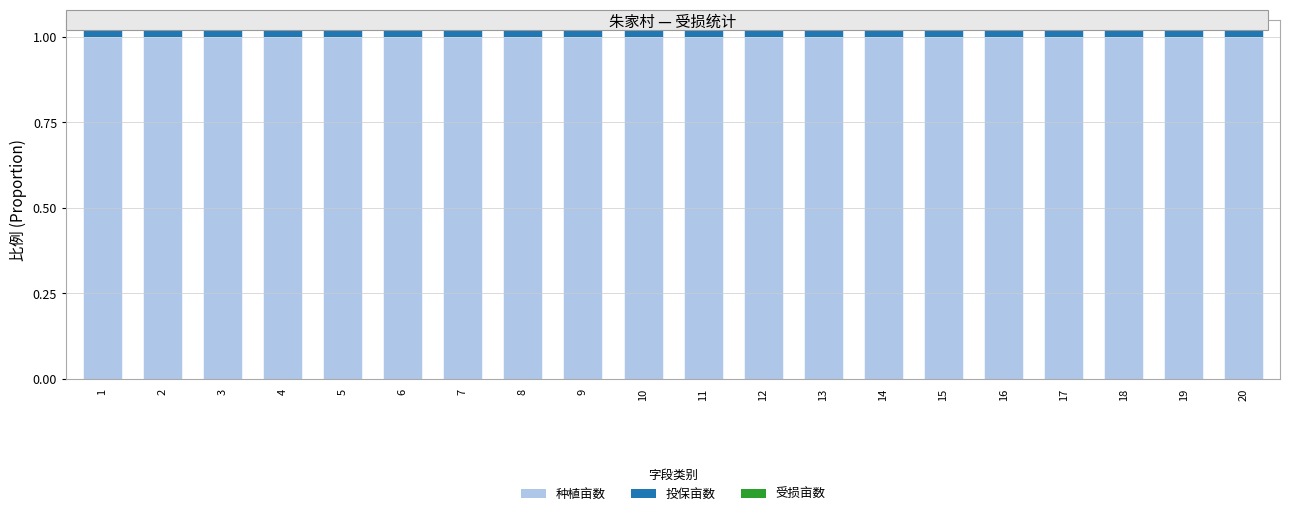

How many distinct data groups are displayed?

3